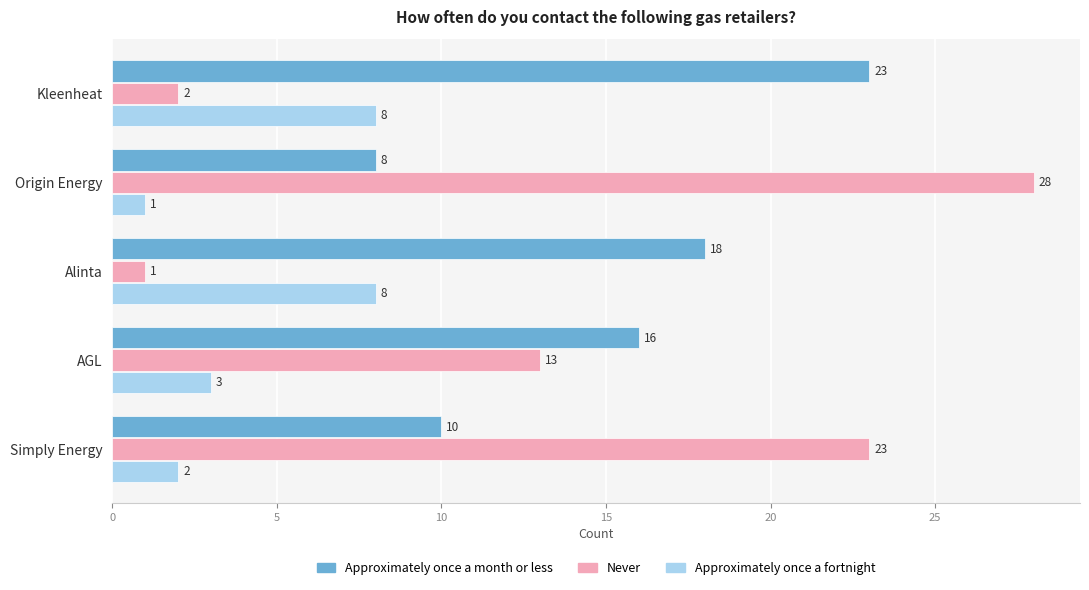

How many Approximately once a fortnight values are between 2 and 8?

4